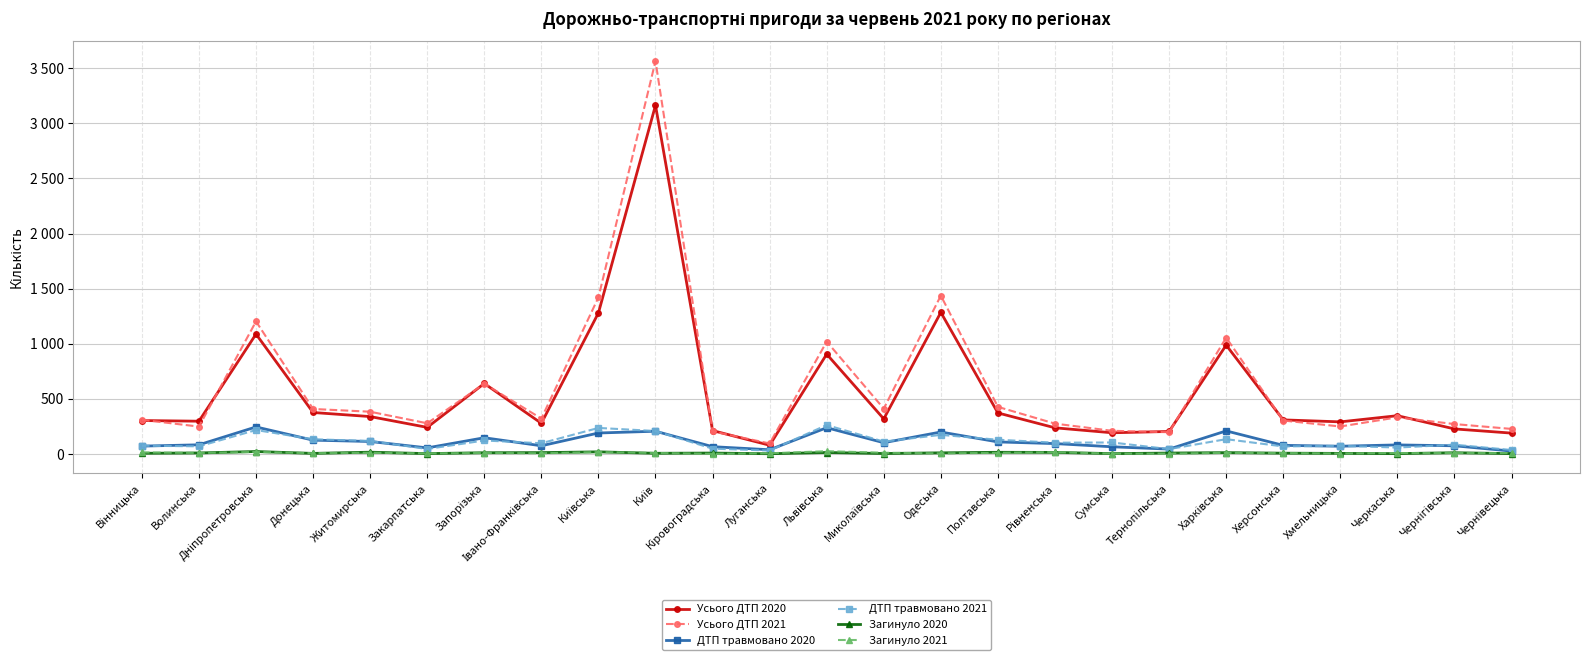

What is the sum of the Усього ДТП 2021 values at Чернігівська and Запорізька?

910